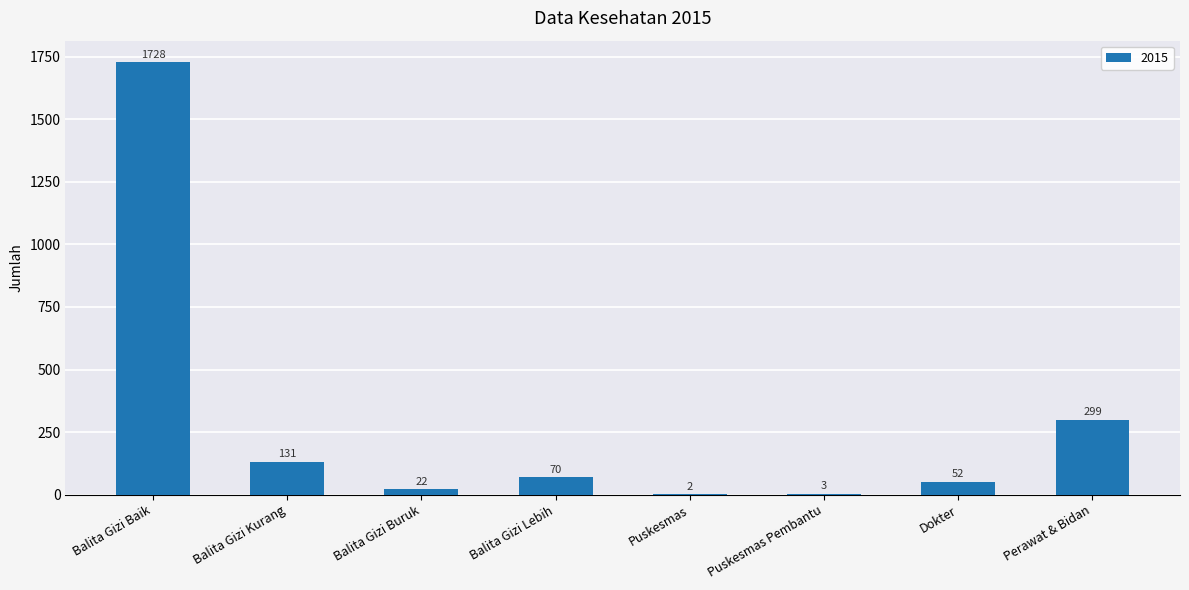

Is it true that the value at Balita Gizi Buruk is 22?

True